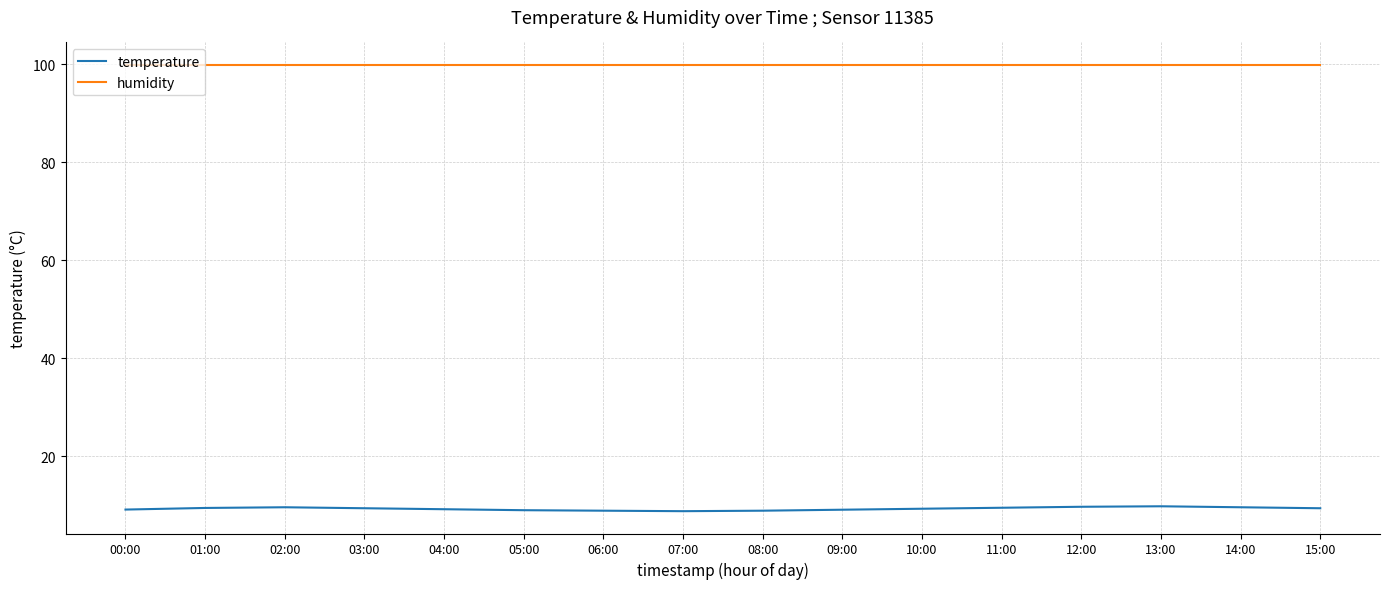

What is the sum of all temperature values?

148.8